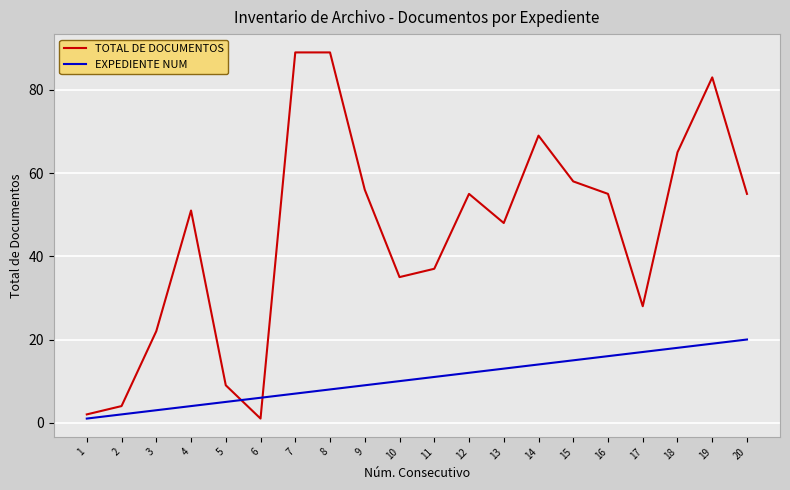

List the series in order of their peak value, lowest first.

EXPEDIENTE NUM, TOTAL DE DOCUMENTOS